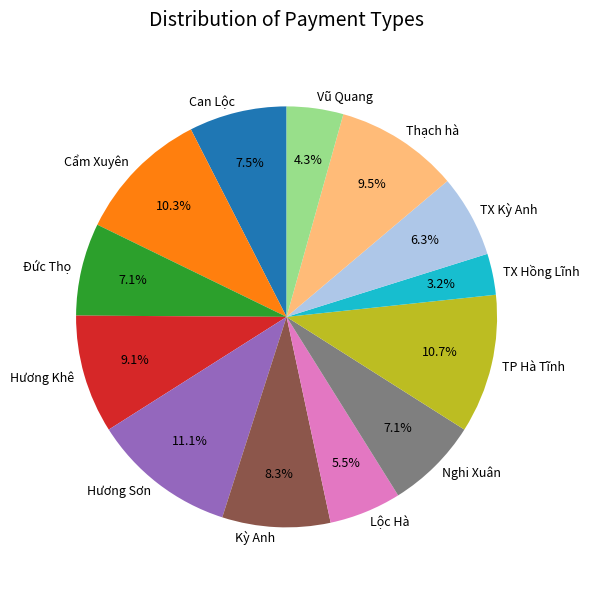

To the nearest percent, what is the difference between the largest and smallest slice percentages?

8%